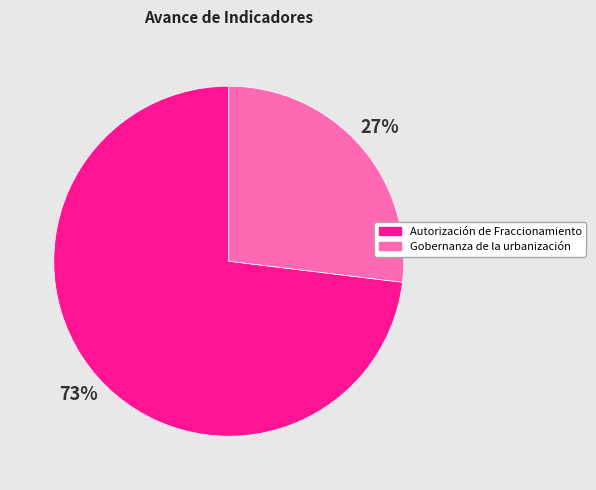

Count the number of slices in the pie.

2